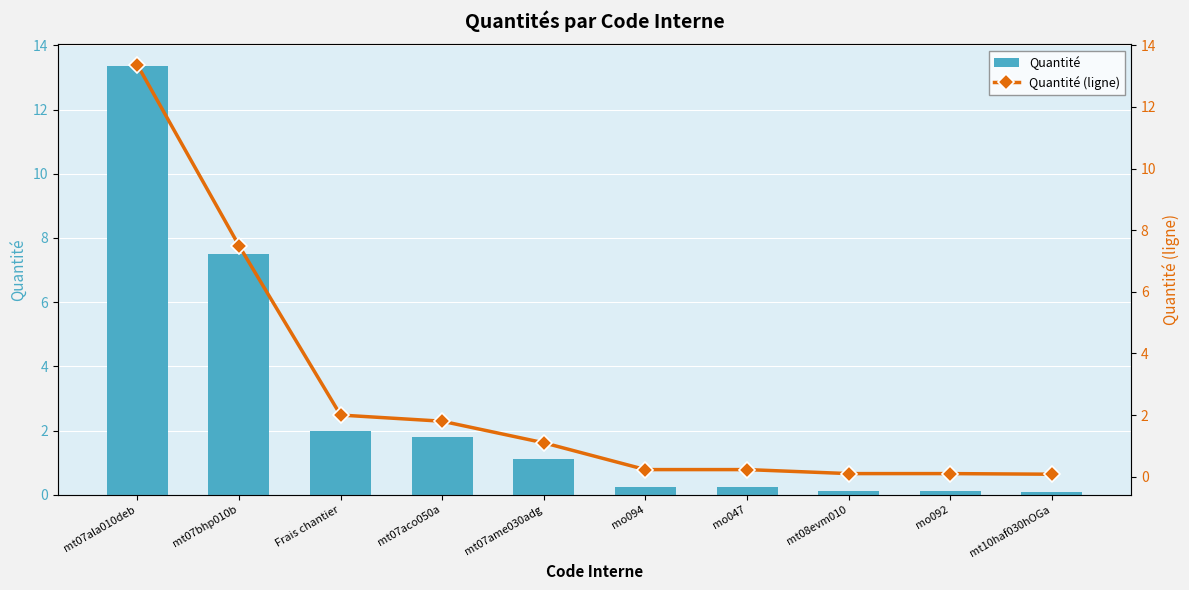

What is the minimum value shown in the chart?

0.1